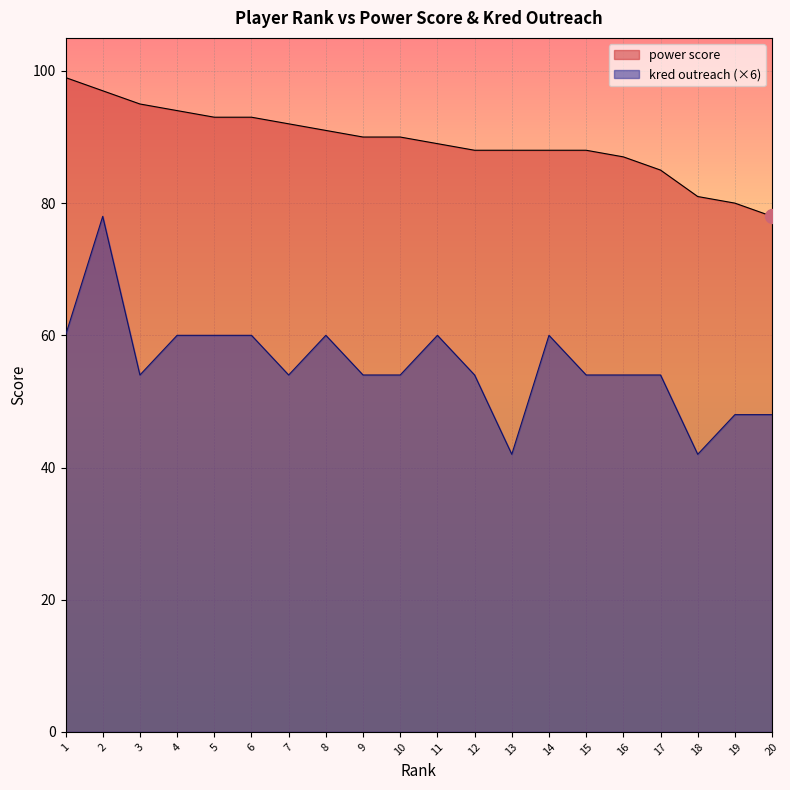

Is the value of kred outreach at 5 greater than the value of power score at 18?

No